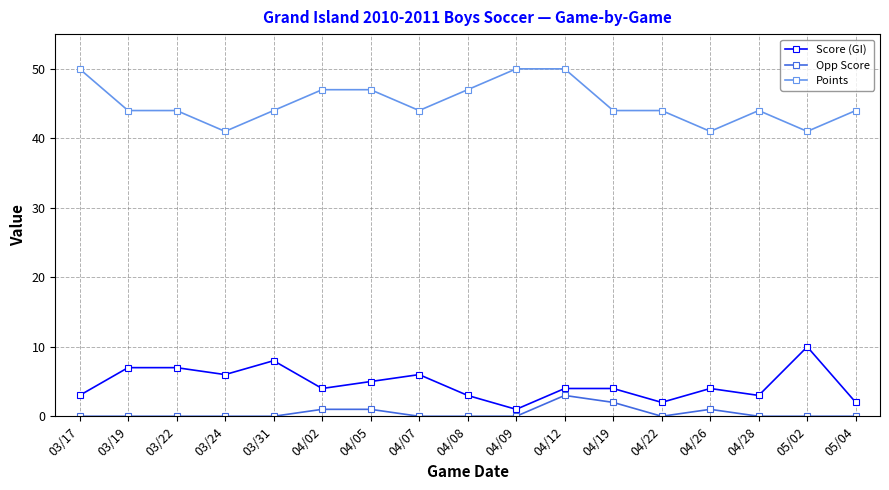

What is the difference between the second highest and second lowest values in the Opp Score series?

2